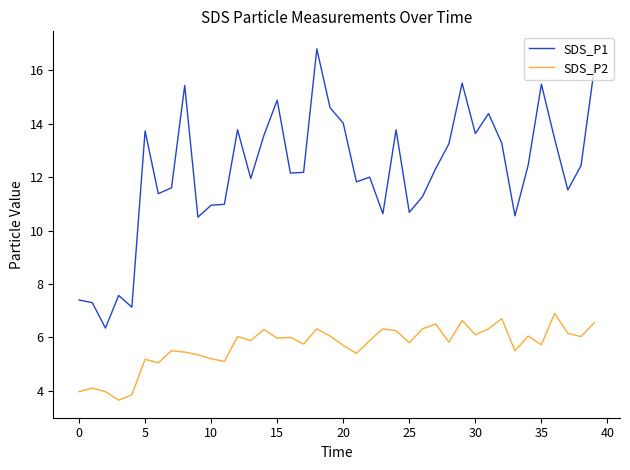

List the series in order of their peak value, lowest first.

SDS_P2, SDS_P1